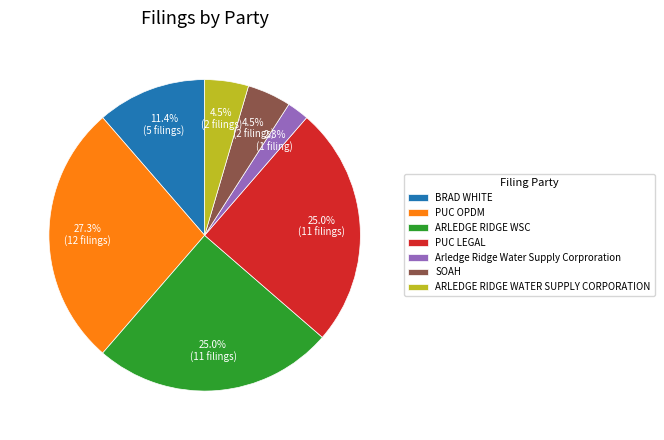

Between ARLEDGE RIDGE WSC and BRAD WHITE, which is larger?

ARLEDGE RIDGE WSC